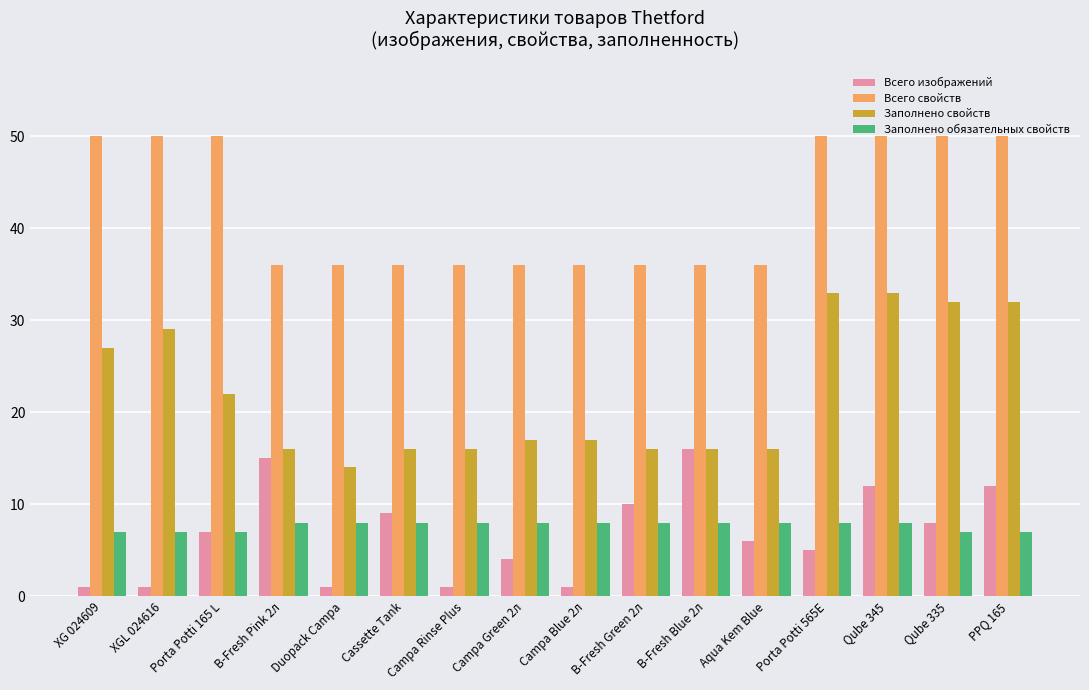

Which series has the widest spread of values?

Заполнено свойств